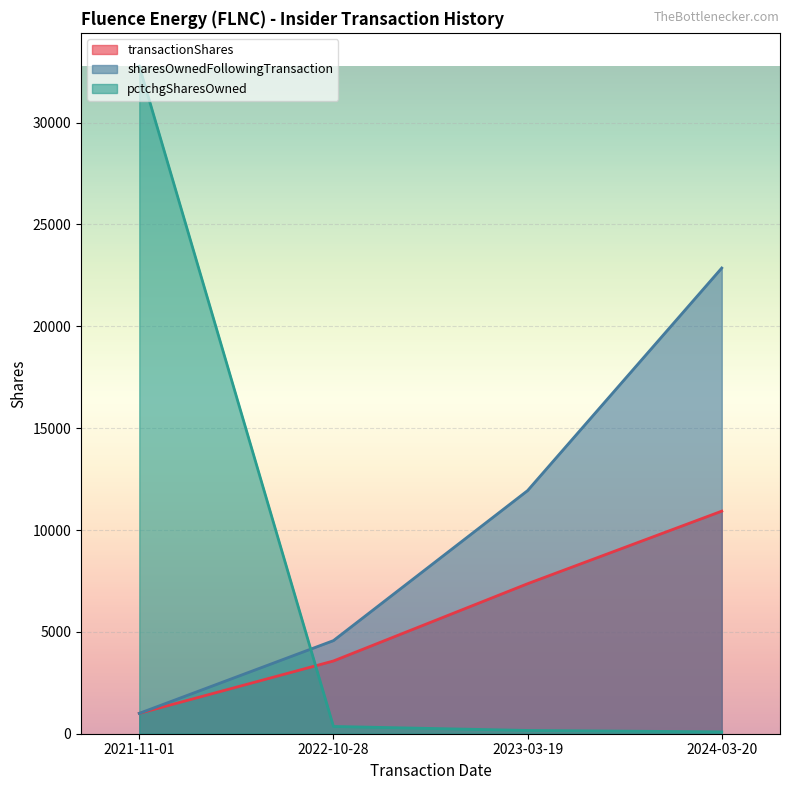

What is the label of the 1st point from the right?

2024-03-20